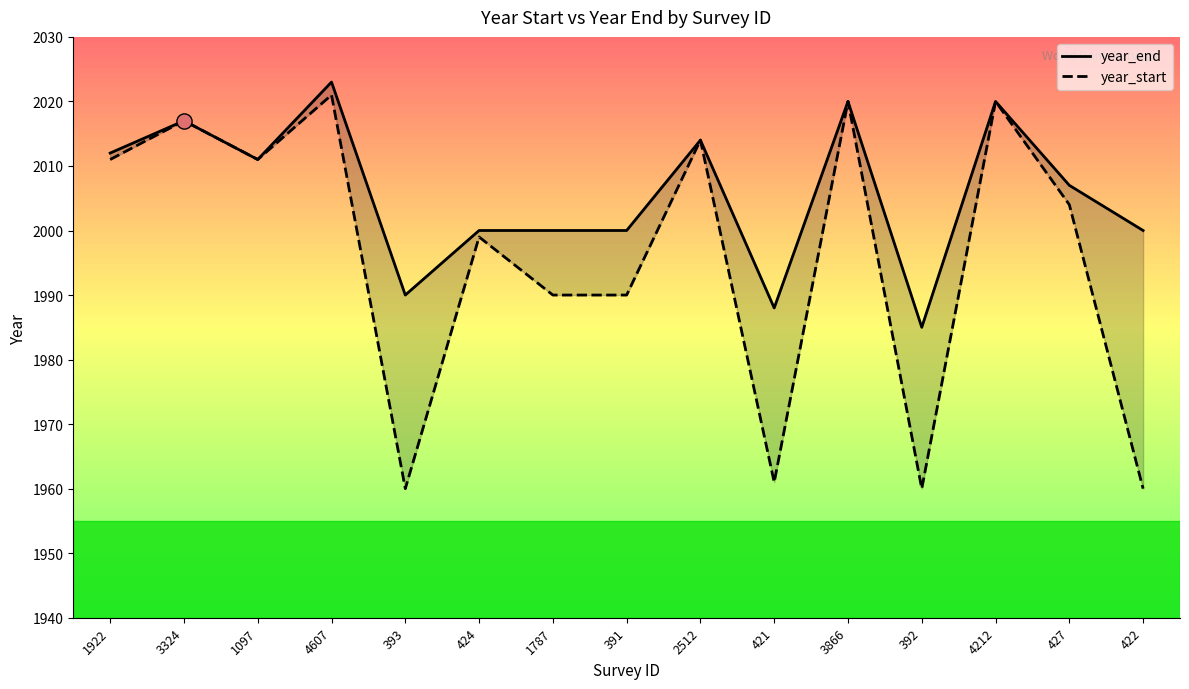

What are all the series names shown in the legend?

year_end, year_start